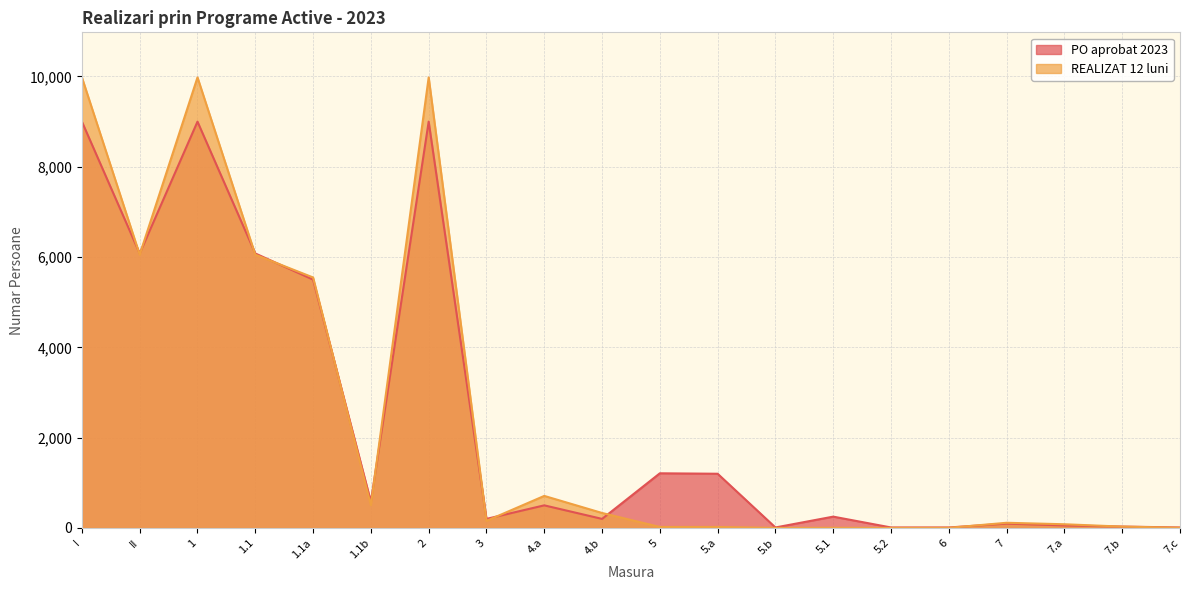

Reading right to left, extract all data points from this chart.

PO aprobat 2023: 7.c=10	7.b=30	7.a=55	7=95	6=10	5.2=10	5.1=250	5.b=10	5.a=1200	5=1210	4.b=200	4.a=500	3=200	2=9000	1.1b=580	1.1a=5500	1.1=6080	1=9000	II=6080	I=9000
REALIZAT 12 luni: 7.c=4	7.b=29	7.a=81	7=114	6=2	5.2=0	5.1=3	5.b=0	5.a=21	5=21	4.b=331	4.a=709	3=156	2=9980	1.1b=504	1.1a=5548	1.1=6052	1=9980	II=6052	I=9980